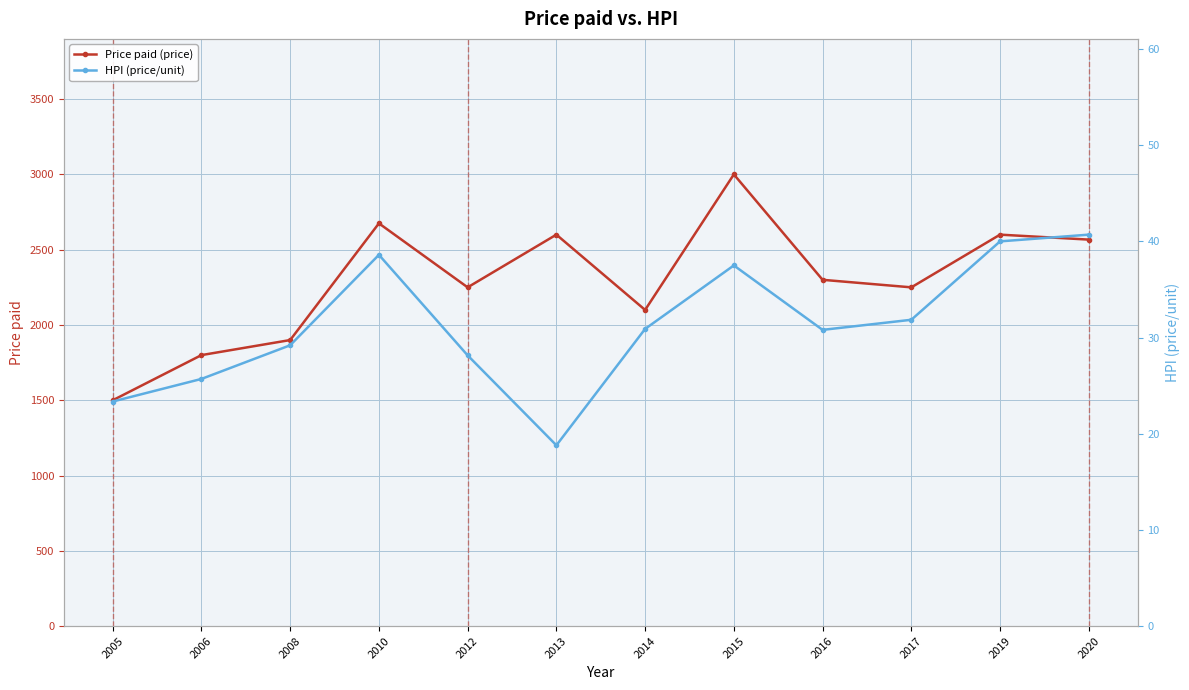

True or false: Price paid (price) and HPI (price/unit) intersect in this chart.

False